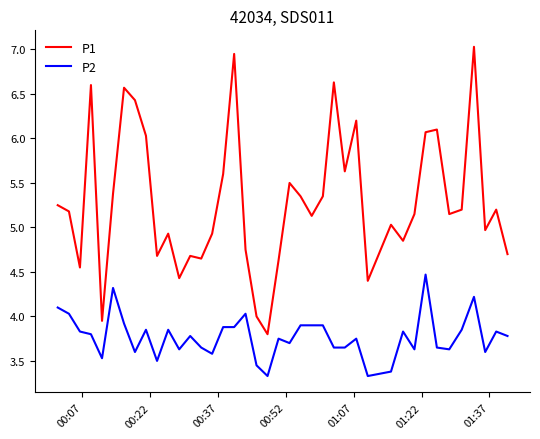

List the series in order of their peak value, highest first.

P1, P2